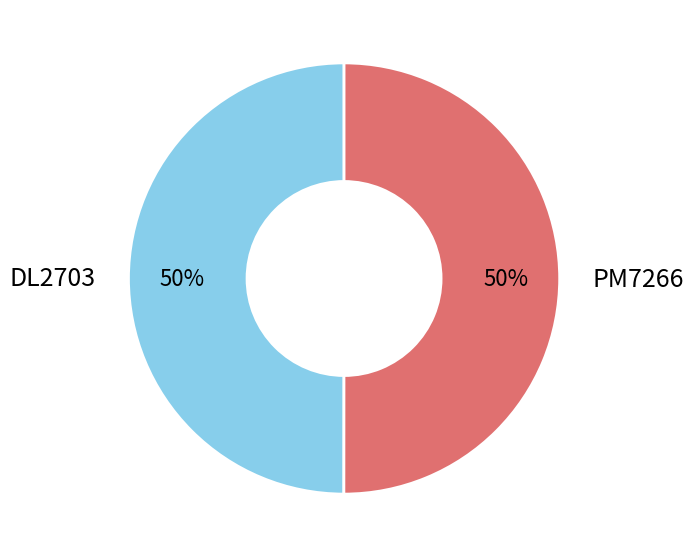

How many slices are in this pie chart?

2